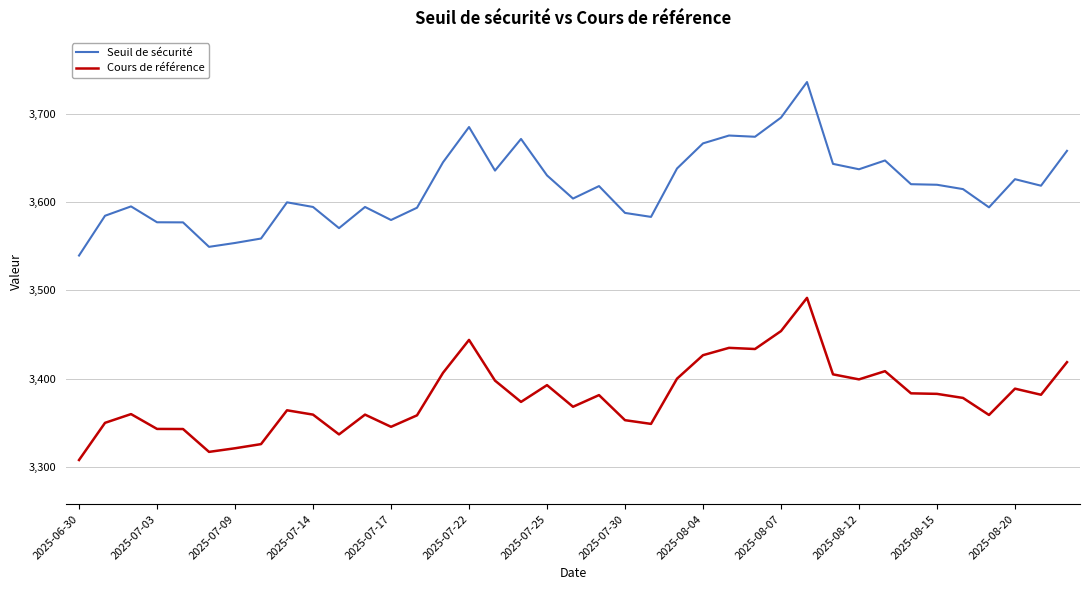

List the series in order of their overall mean, lowest first.

Cours de référence, Seuil de sécurité